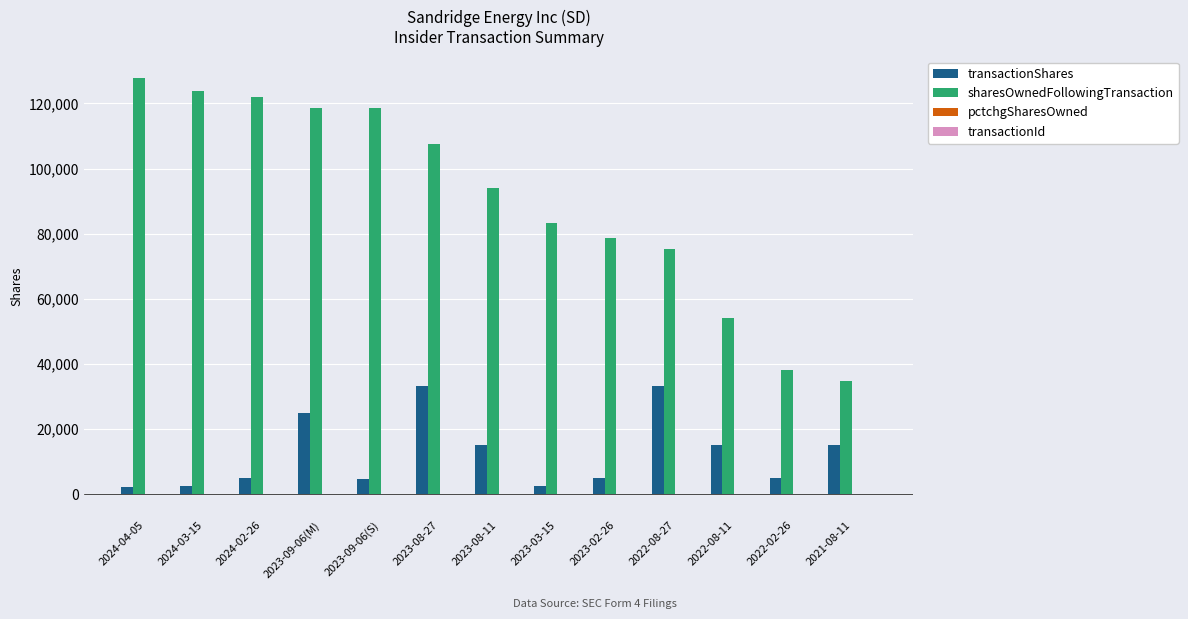

Where is sharesOwnedFollowingTransaction nearest to the value 81353?

2023-03-15